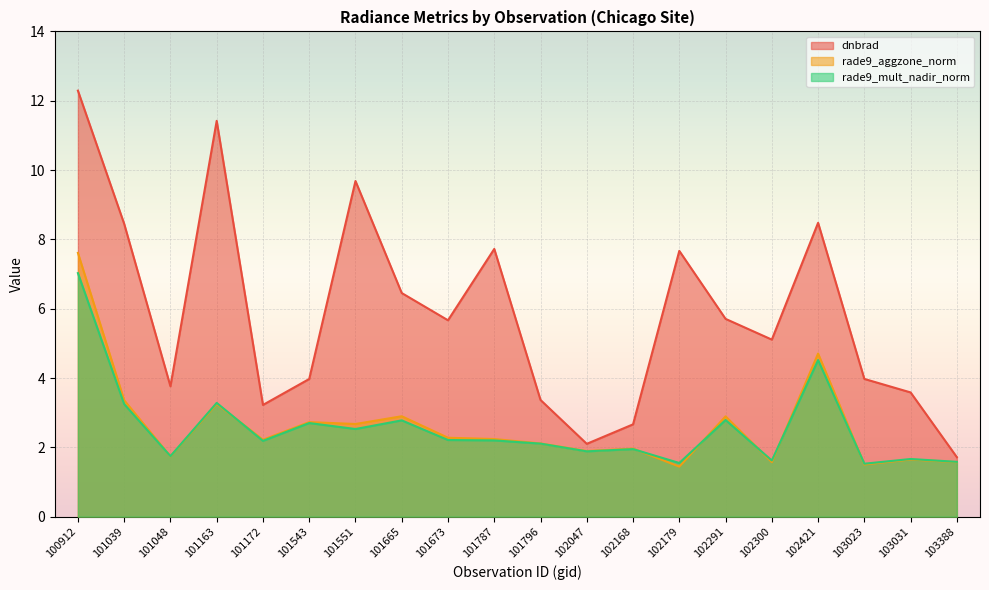

What is the highest value of the rade9_mult_nadir_norm series?

7.0